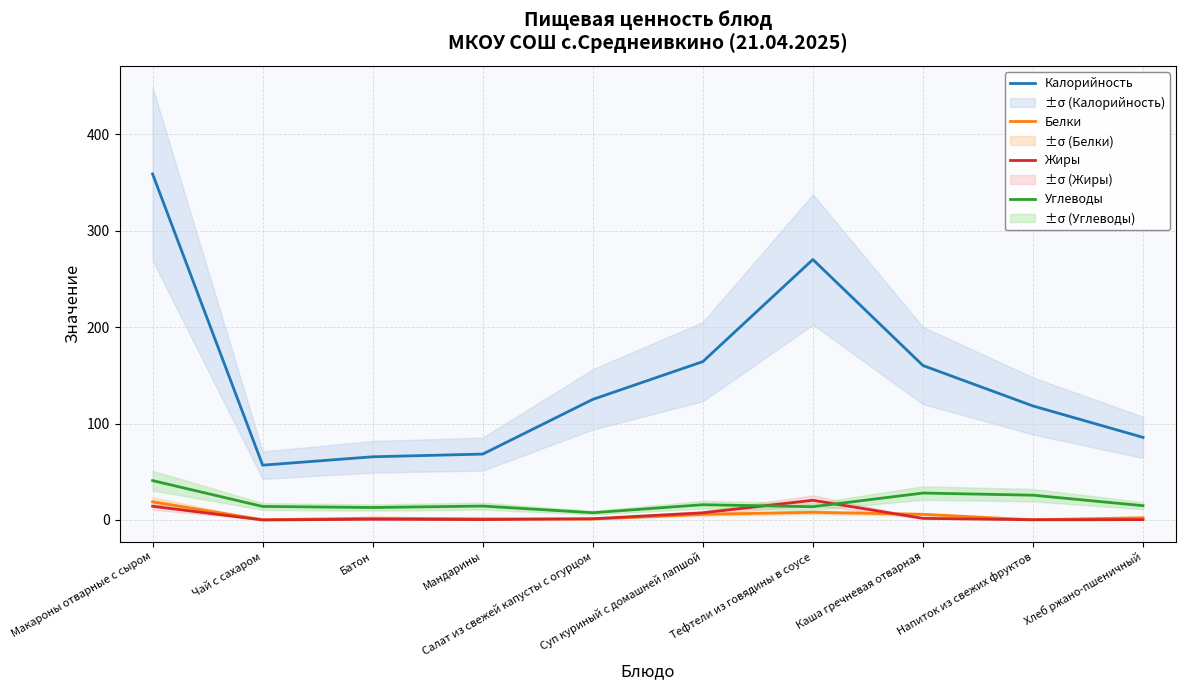

What is the difference between the Углеводы values at Мандарины and Хлеб ржано-пшеничный?

0.4